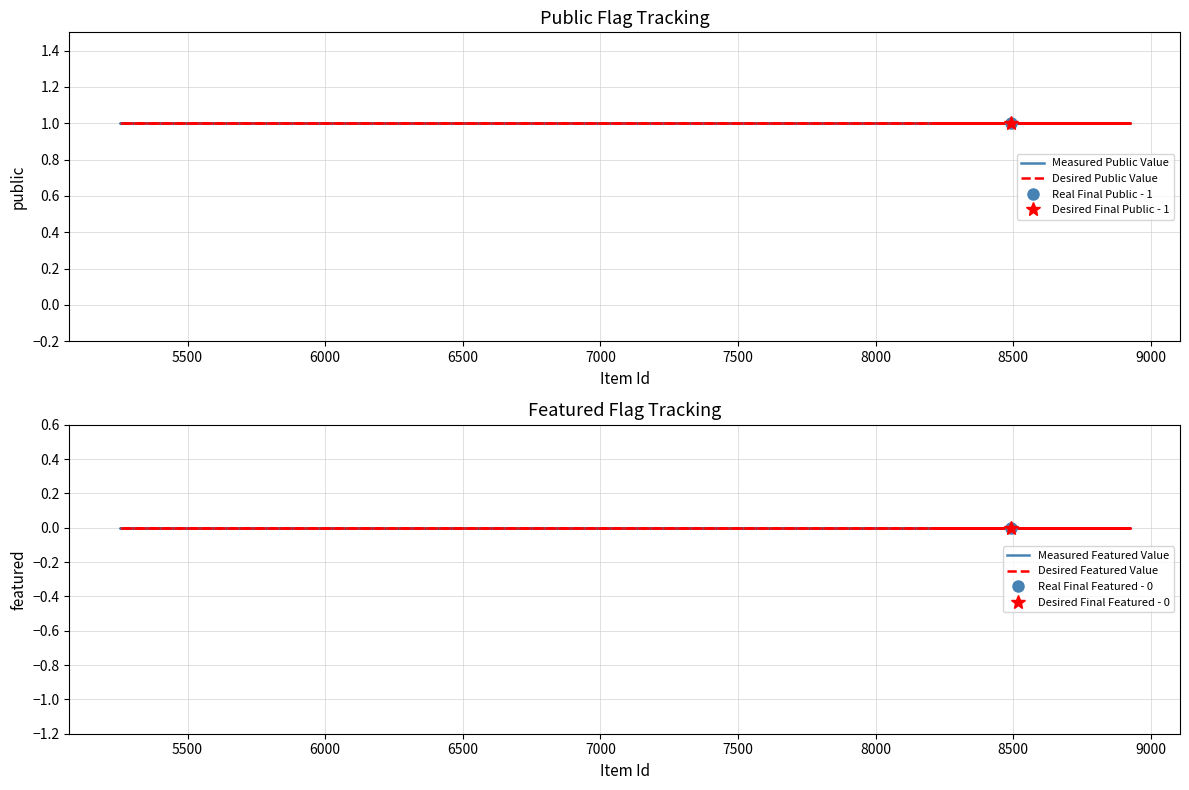

What is the average value of the Measured Public Value series?

1